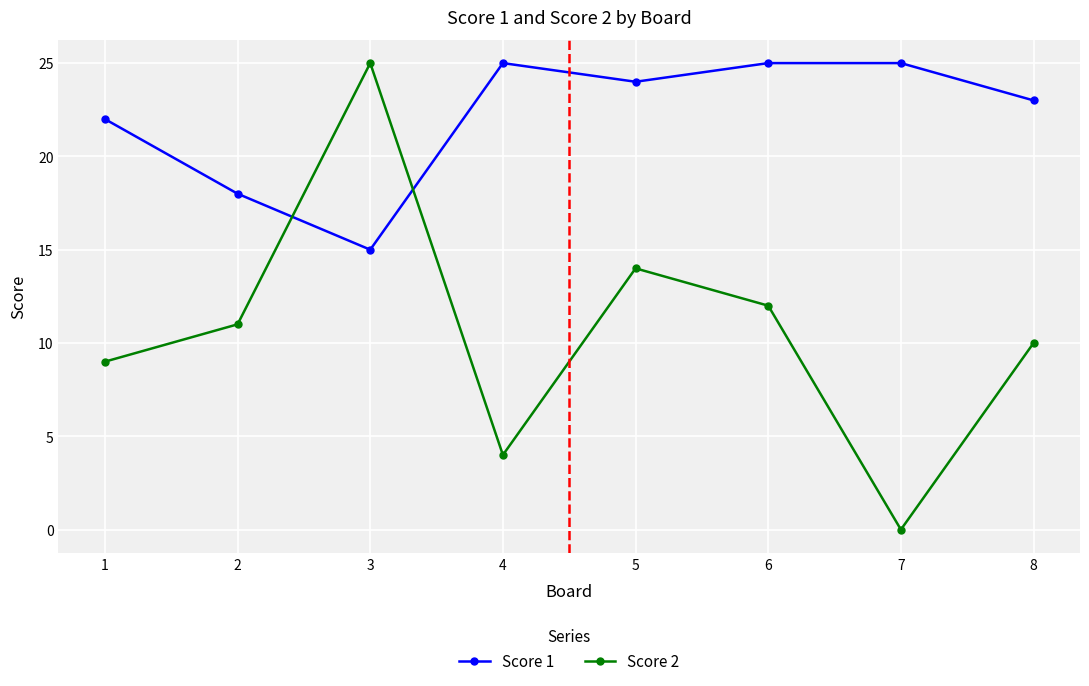

True or false: Score 1 and Score 2 cross at least once.

True